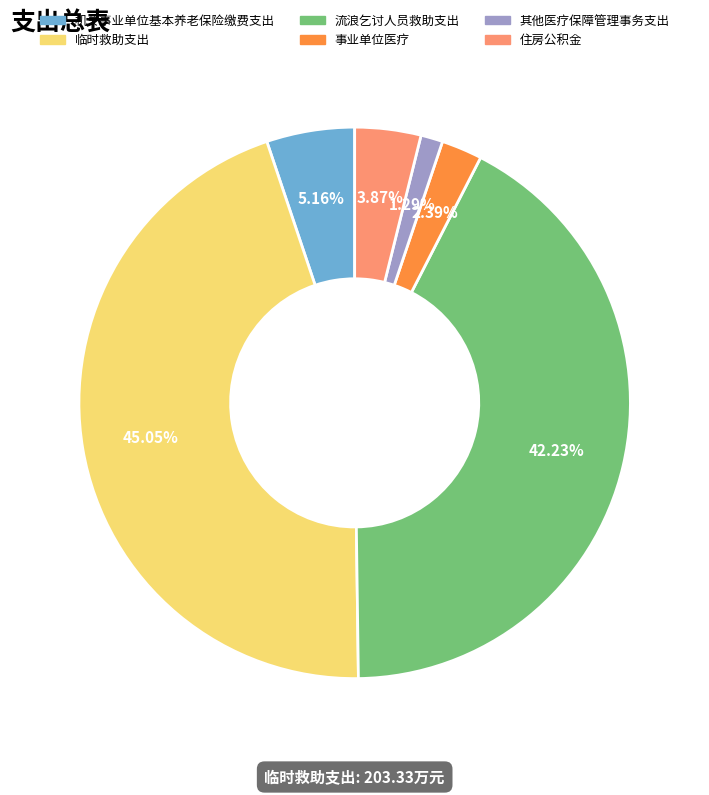

To the nearest percent, what is the combined percentage of 流浪乞讨人员救助支出 and 其他医疗保障管理事务支出?

44%